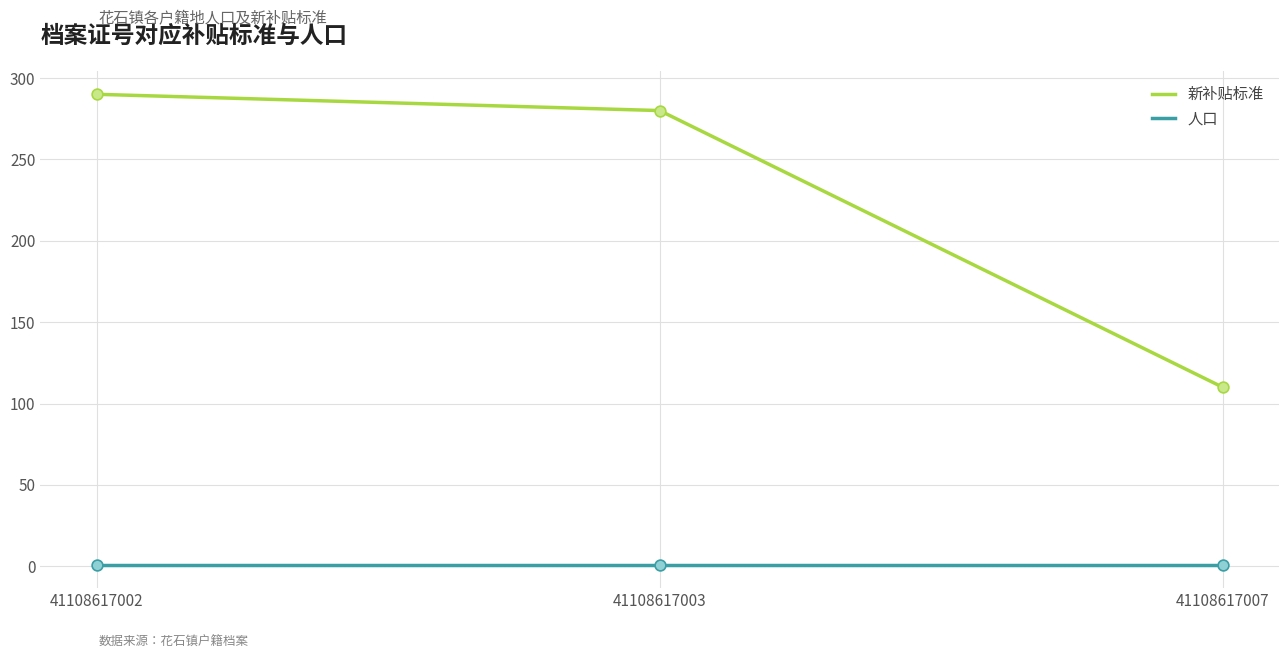

Which series has the largest total across all categories?

新补贴标准